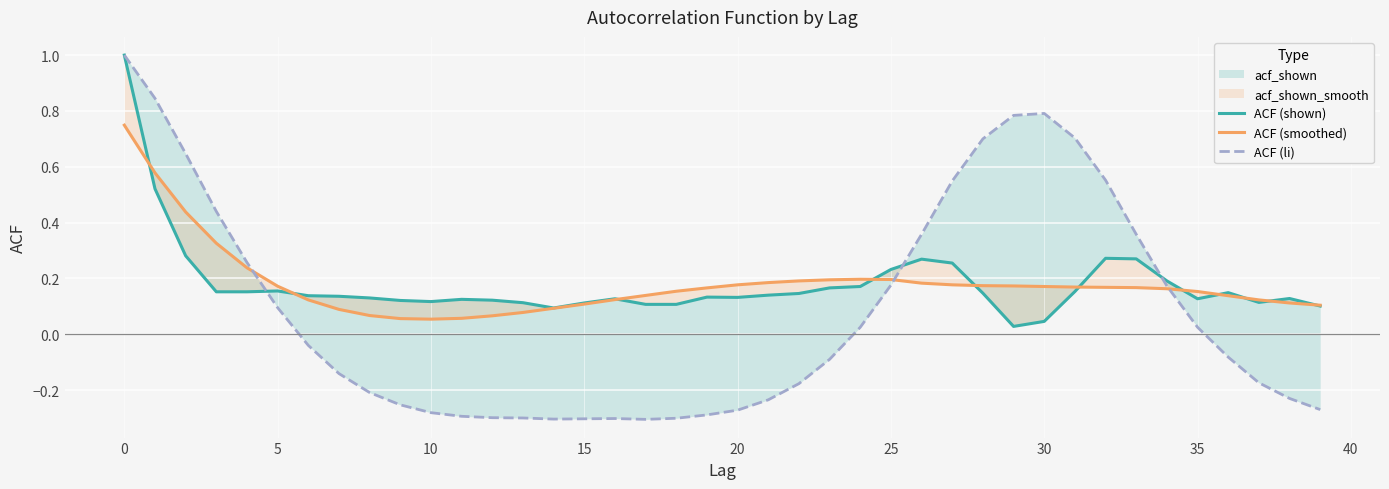

What is the value of the ACF (li) point at the 39th from the left?

-0.2